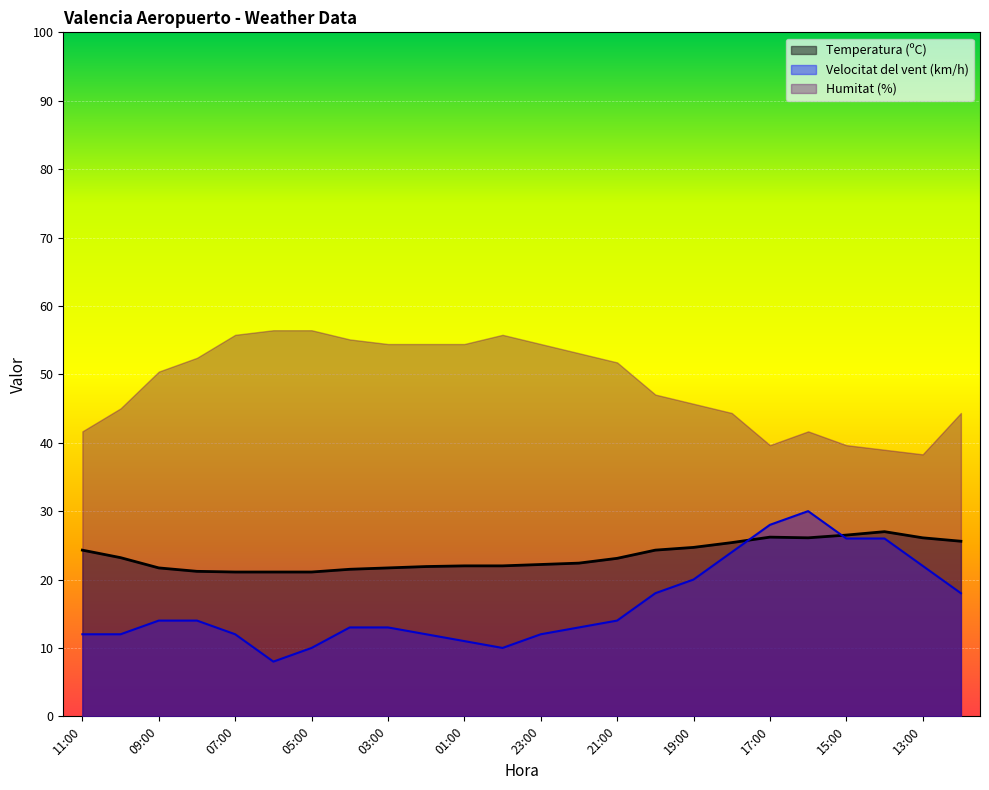

At how many categories does at least one series exceed 13?

24